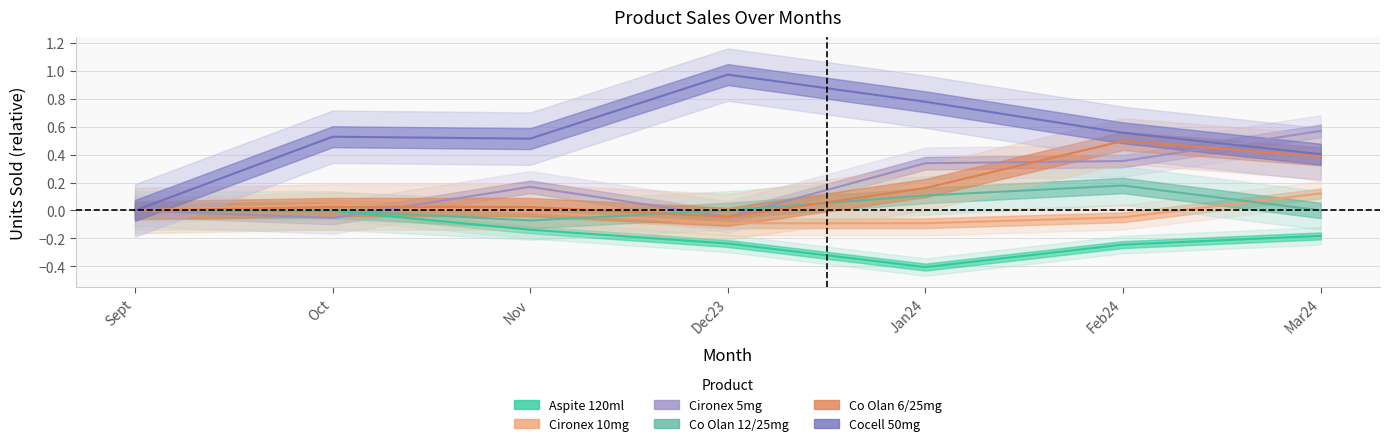

How many interior local peaks does the Cironex 10mg series have?

1